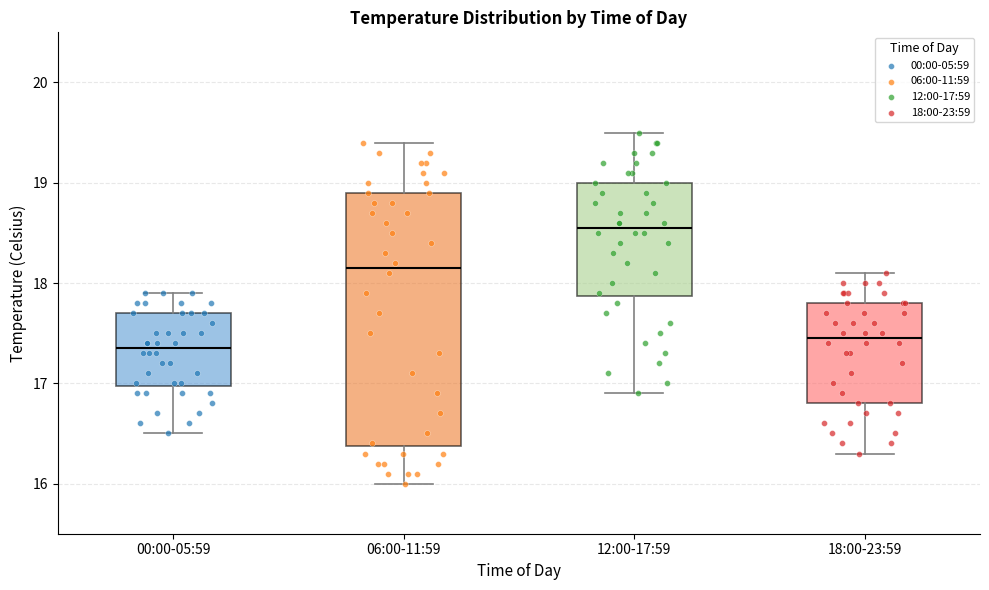

Reading left to right, transcribe this box plot: for each box, give where its median line is, the range the box spans, and where its two whiskers end, as read against the y-axis. The values are not printed on the chart, so give them approximately, as read against the axis.

00:00-05:59: median 17.4, box 17.0 to 17.7, whiskers 16.5 to 17.9
06:00-11:59: median 18.2, box 16.4 to 18.9, whiskers 16.0 to 19.4
12:00-17:59: median 18.6, box 17.9 to 19.0, whiskers 16.9 to 19.5
18:00-23:59: median 17.5, box 16.8 to 17.8, whiskers 16.3 to 18.1